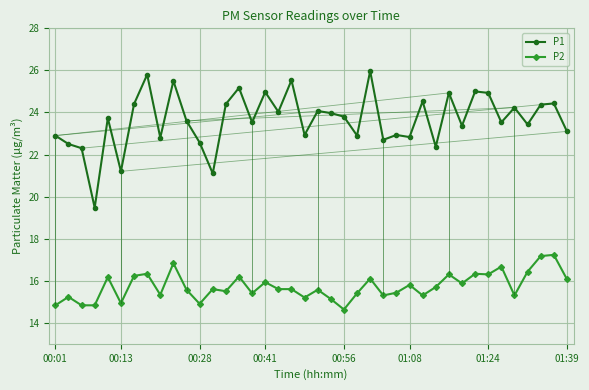

At how many categories does at least one series exceed 22?

37